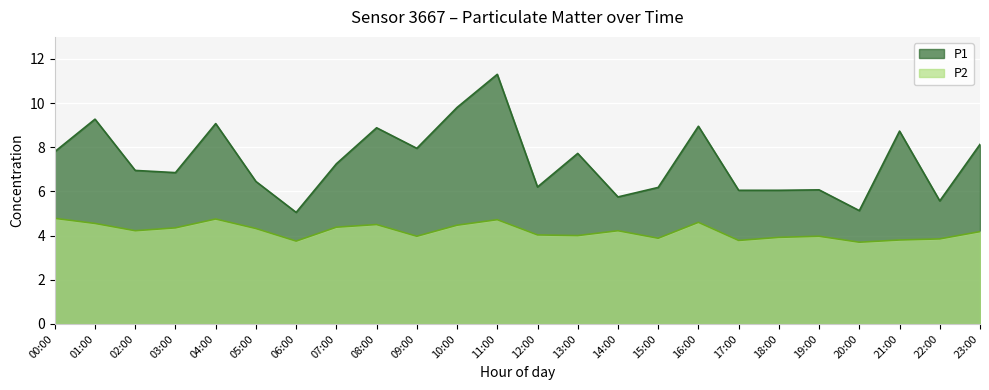

What is the minimum value shown in the chart?

3.7